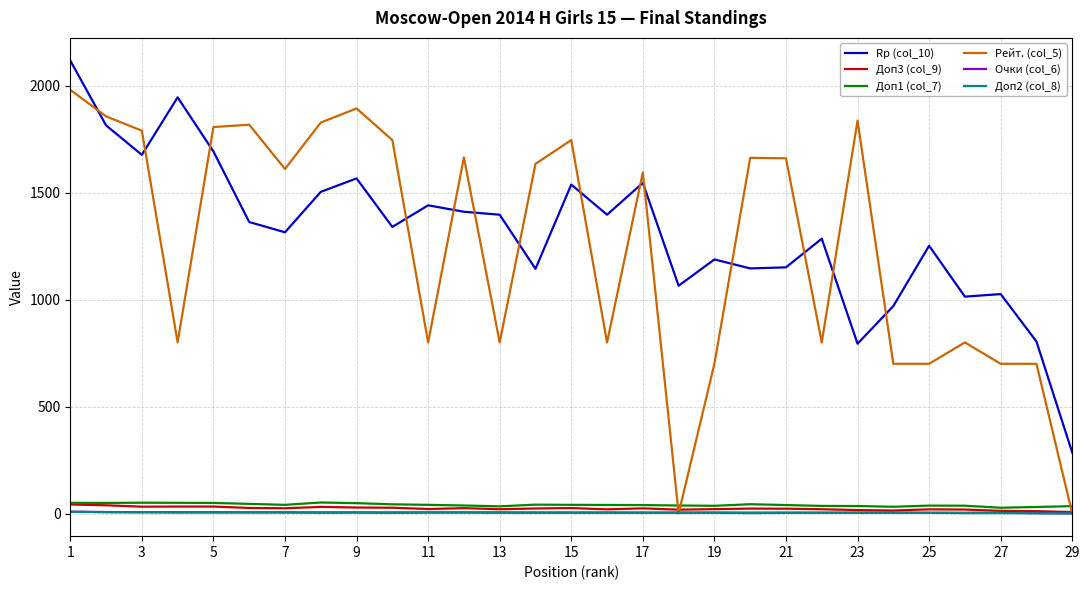

Which series has the largest range (max minus min)?

Рейт. (col_5)